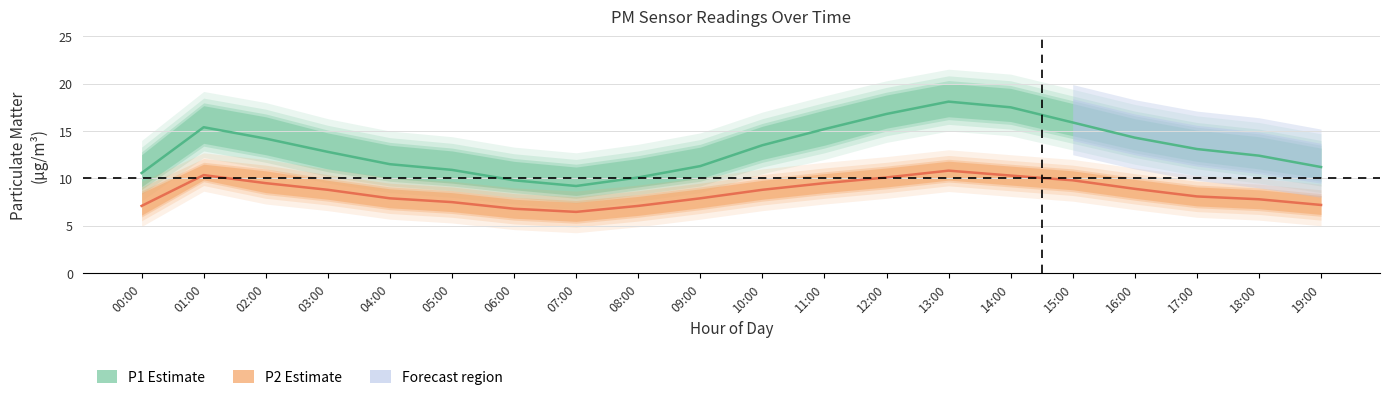

Does the chart display data point markers on the line(s)?

No